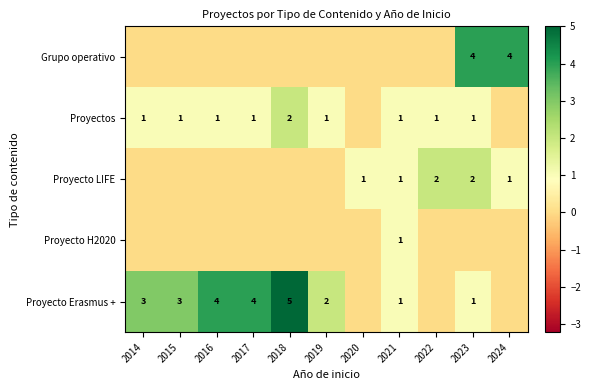

The value of Proyecto LIFE at 2020 is 1. True or false?

True